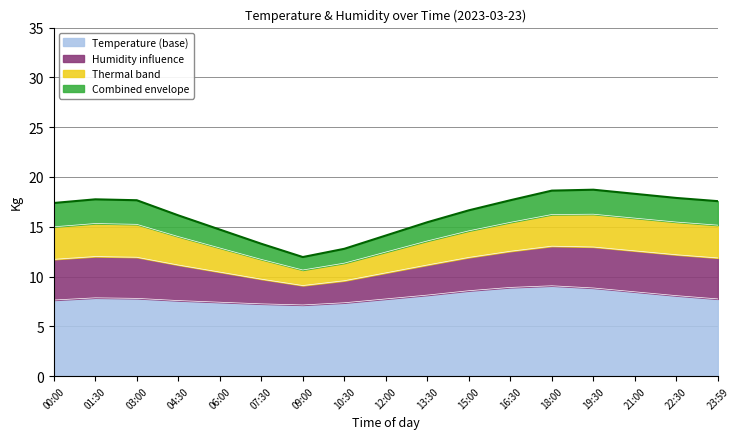

Approximately how many times larger is the value at 00:00 compared to 21:00?

0.9